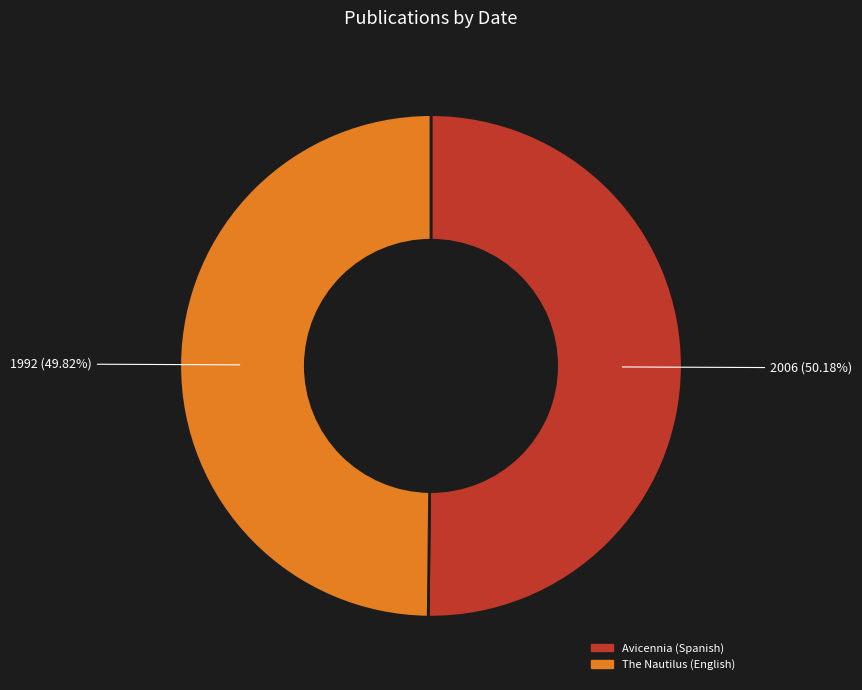

True or false: The Nautilus (English) accounts for 57% of the total.

False